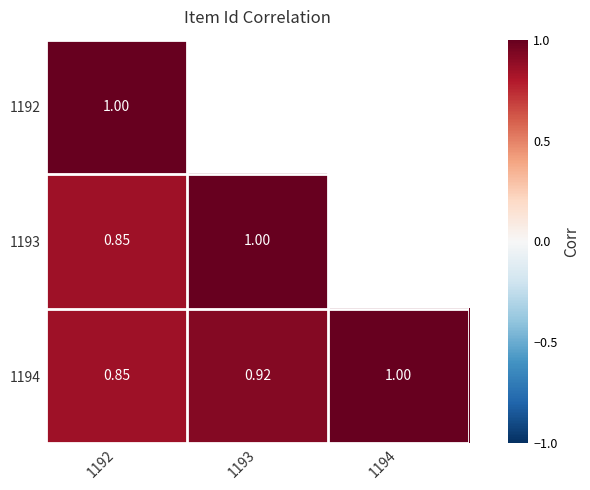

Is the value of 1194 at 1194 greater than the value of 1193 at 1192?

Yes